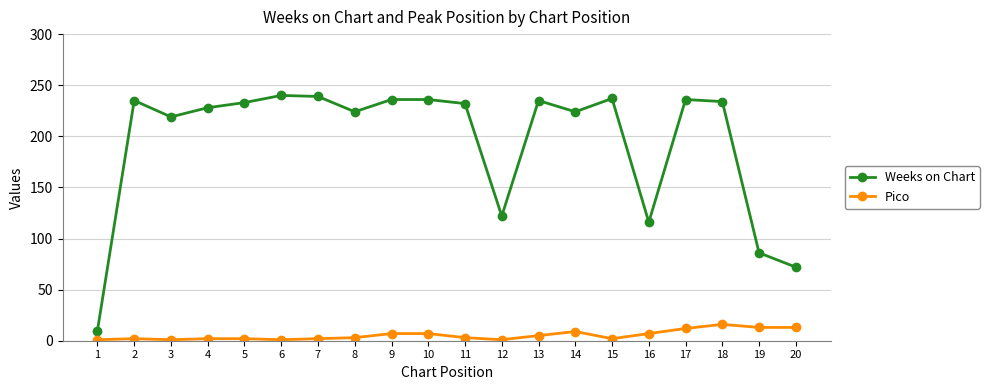

Is the value of Pico at 11 greater than the value of Weeks on Chart at 10?

No